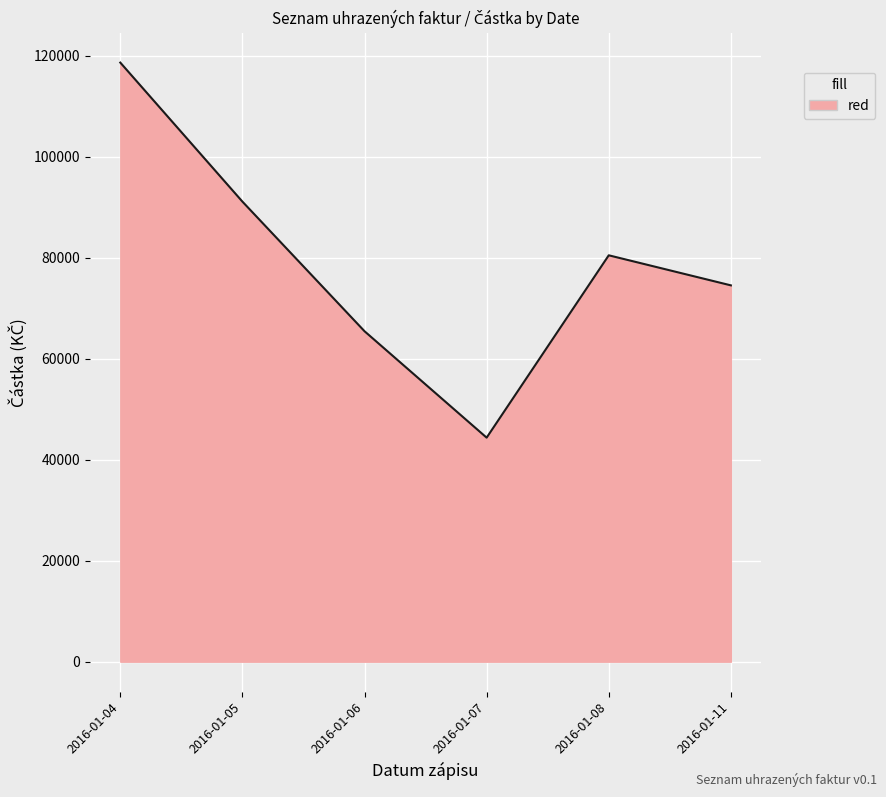

Is it true that the value at 2016-01-06 is 65448.0?

True